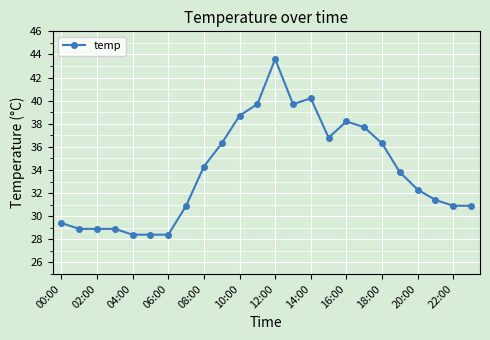

What is the minimum value shown in the chart?

28.4